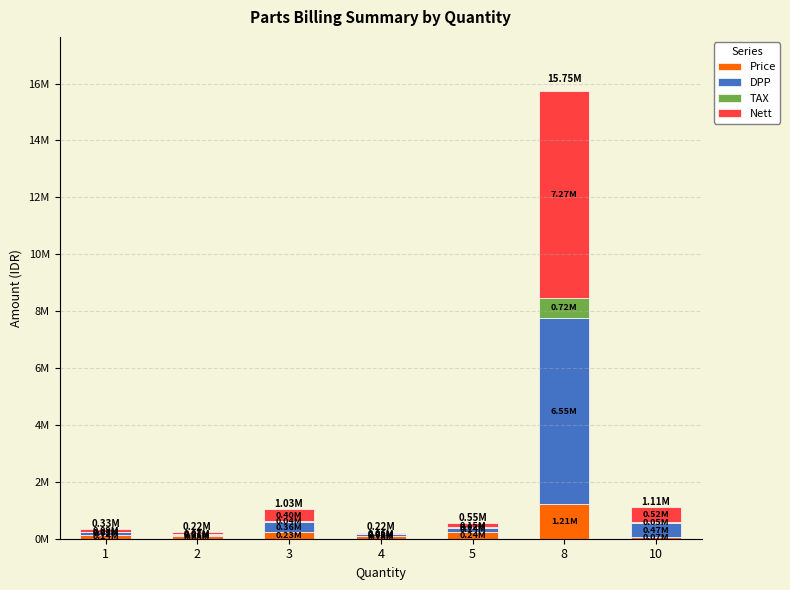

What are all the series names shown in the legend?

Price, DPP, TAX, Nett